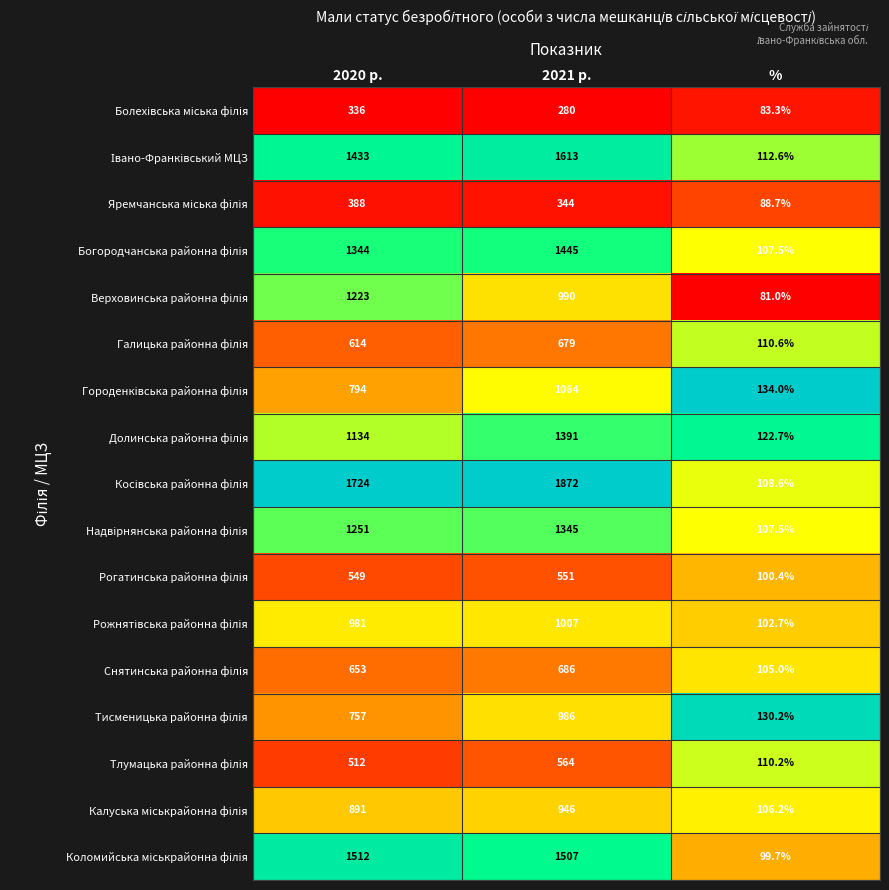

What is the total value across all series at 2020 р.?

16096.0